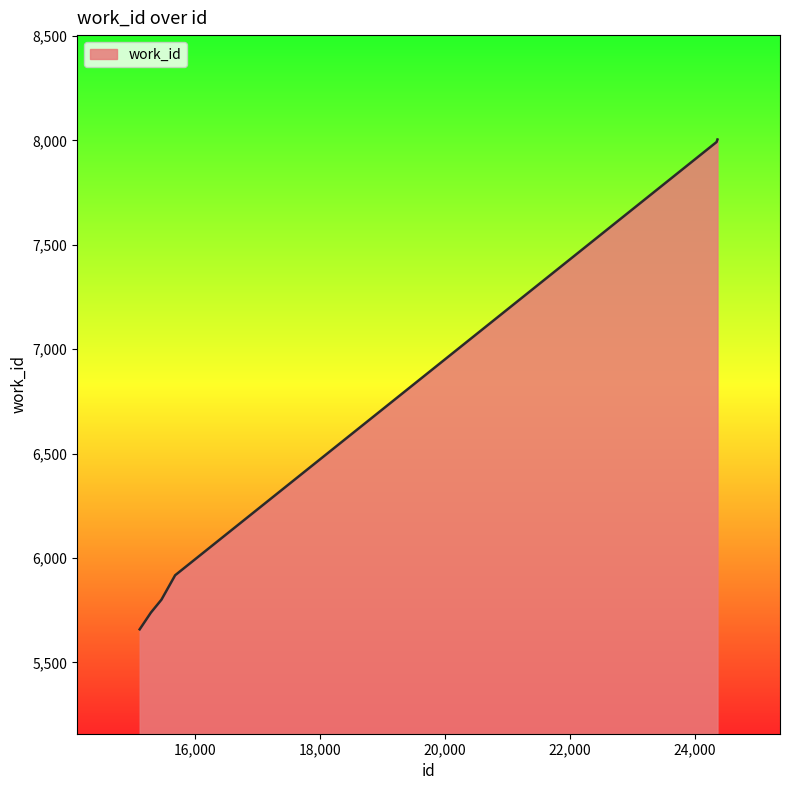

True or false: there are more than 2 points higher than both neighbors.

False